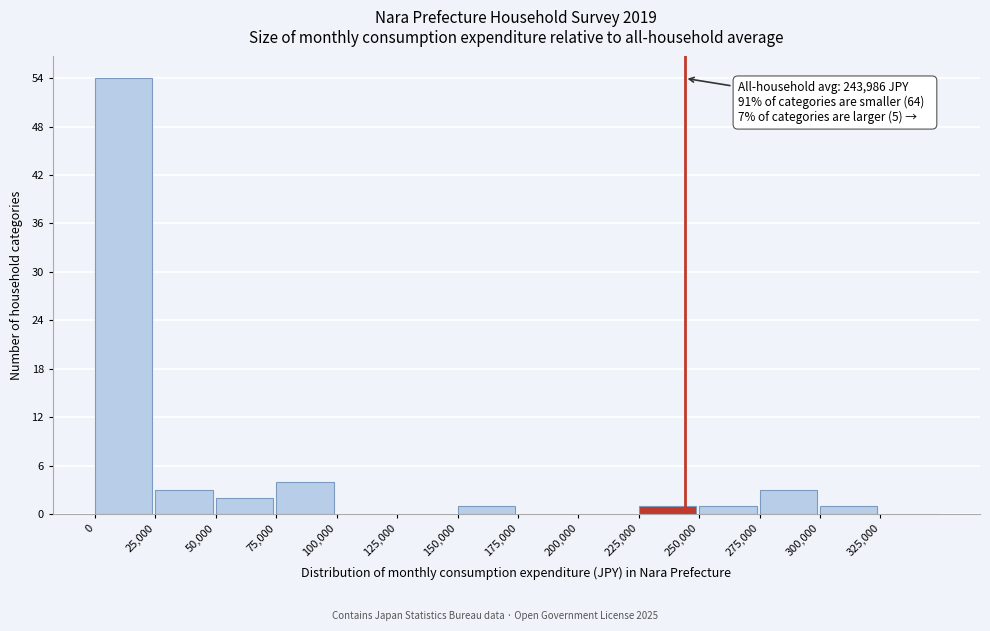

Which range on the x-axis has the tallest bar?

0 to 25000